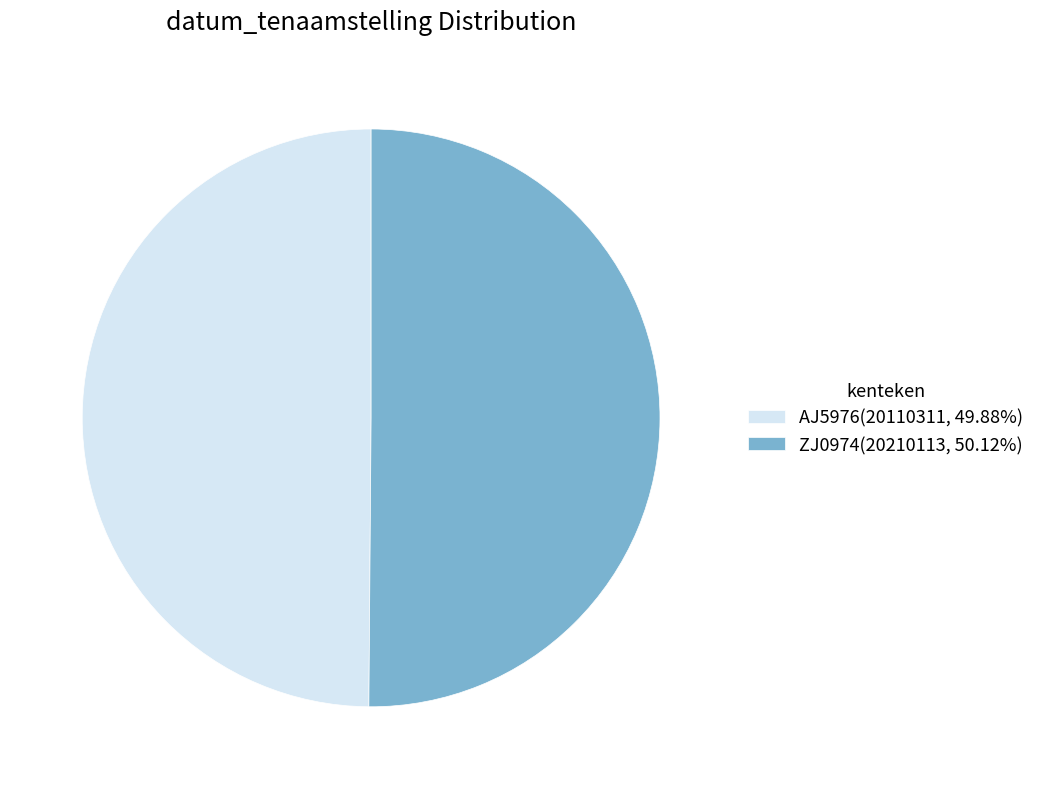

Is it true that AJ5976 is 39% of the pie?

False